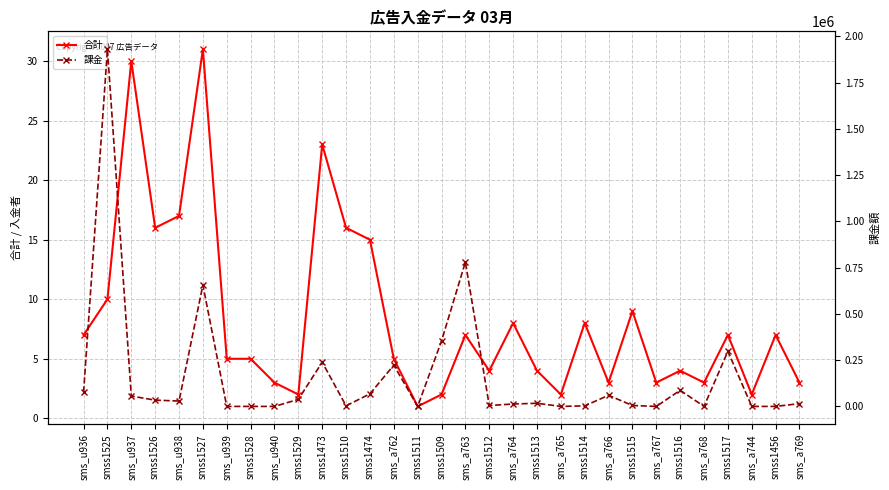

In 課金, how many points are higher than both neighbors (excluding endpoints)?

9